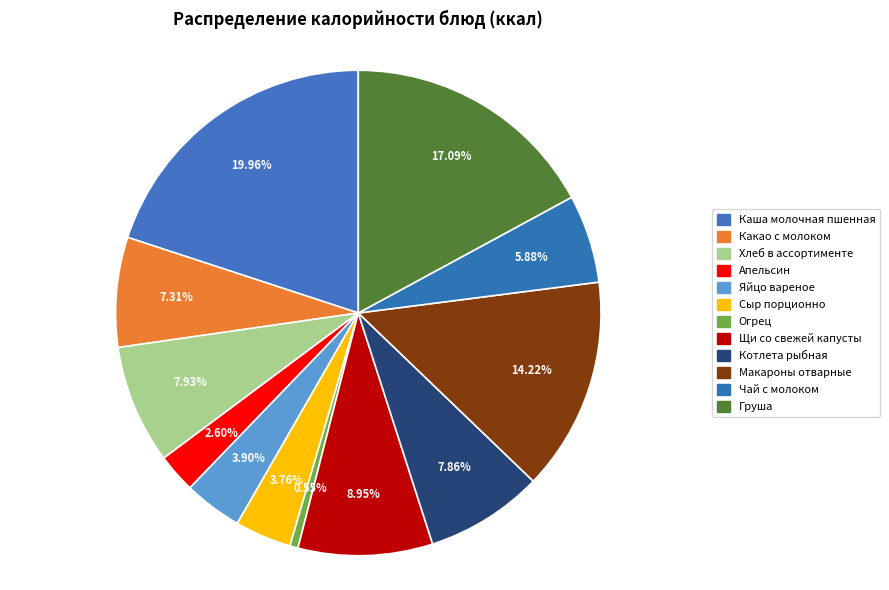

The Чай с молоком slice represents 6% of the pie. True or false?

True